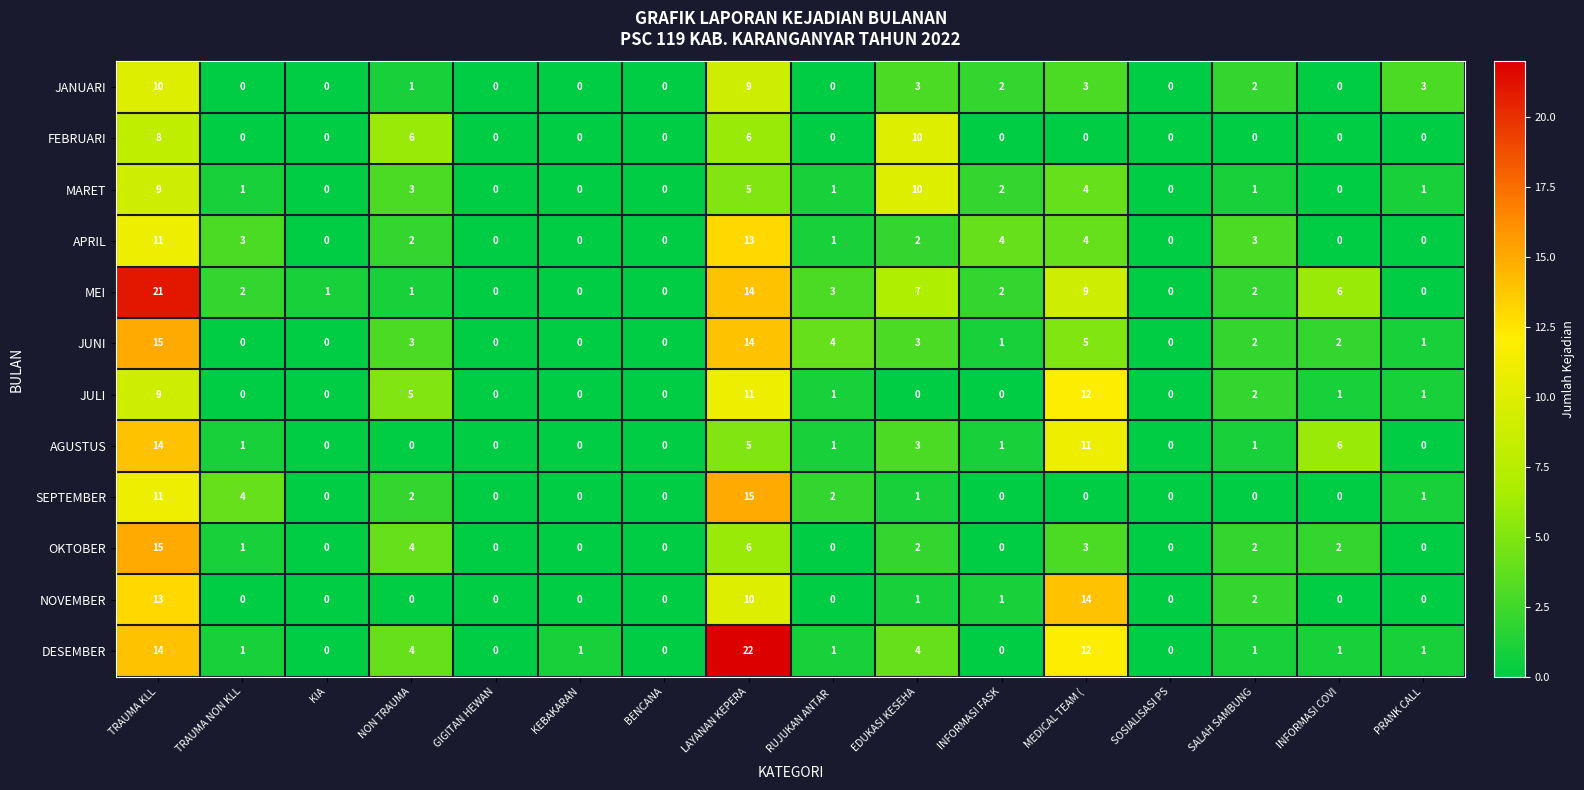

What is the maximum value for JULI?

12